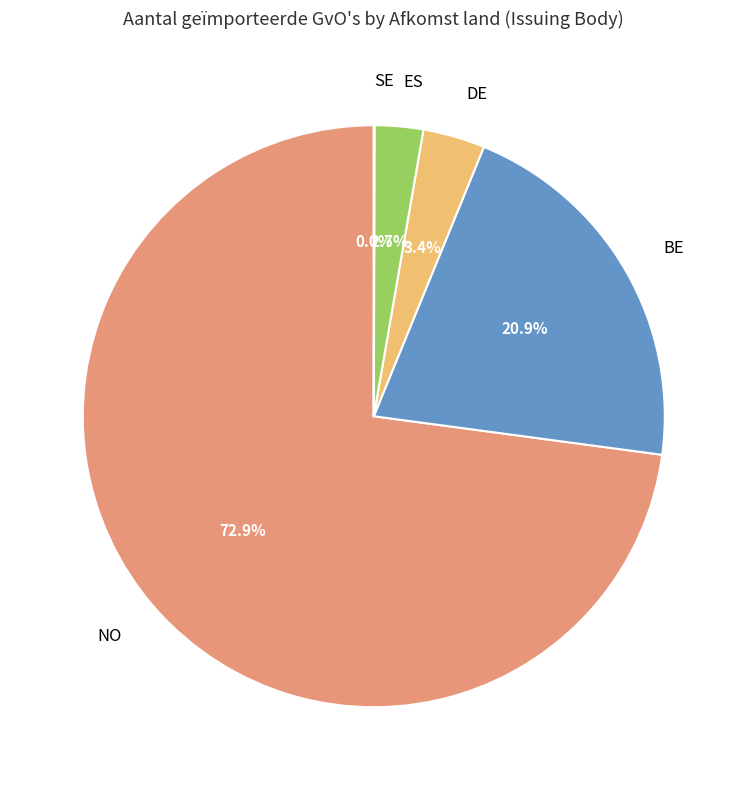

To the nearest percent, what percentage of the pie is ES?

3%